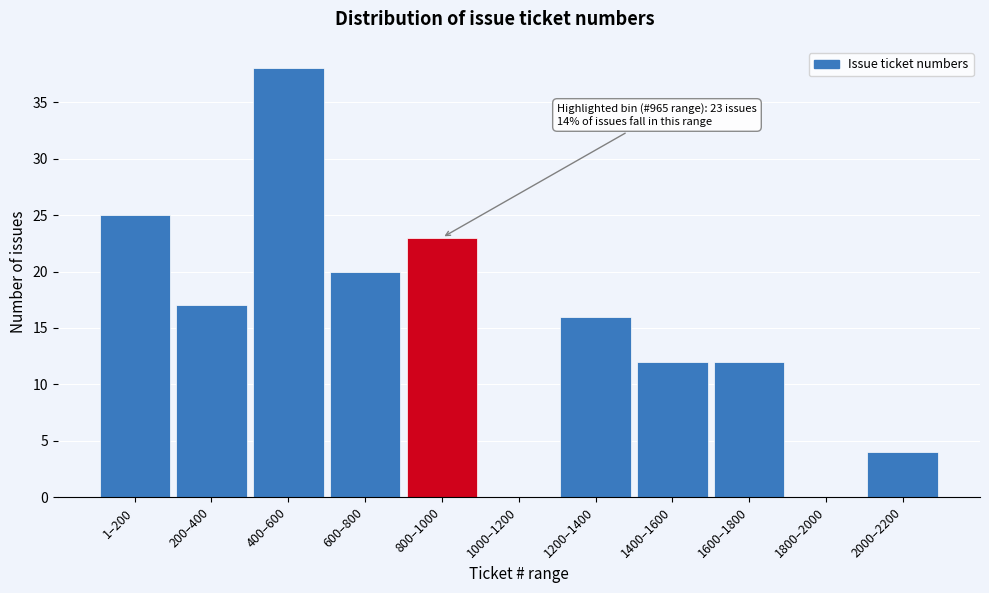

Reading left to right, what are all the values shown in this chart?

1–200=25	200–400=17	400–600=38	600–800=20	800–1000=23	1000–1200=0	1200–1400=16	1400–1600=12	1600–1800=12	1800–2000=0	2000–2200=4